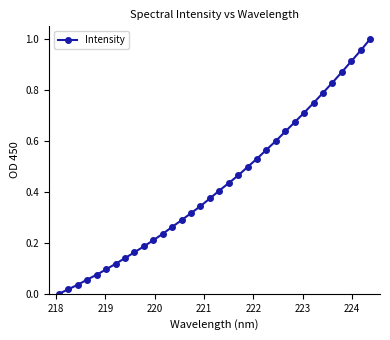

What is the sum of all values?

14.5